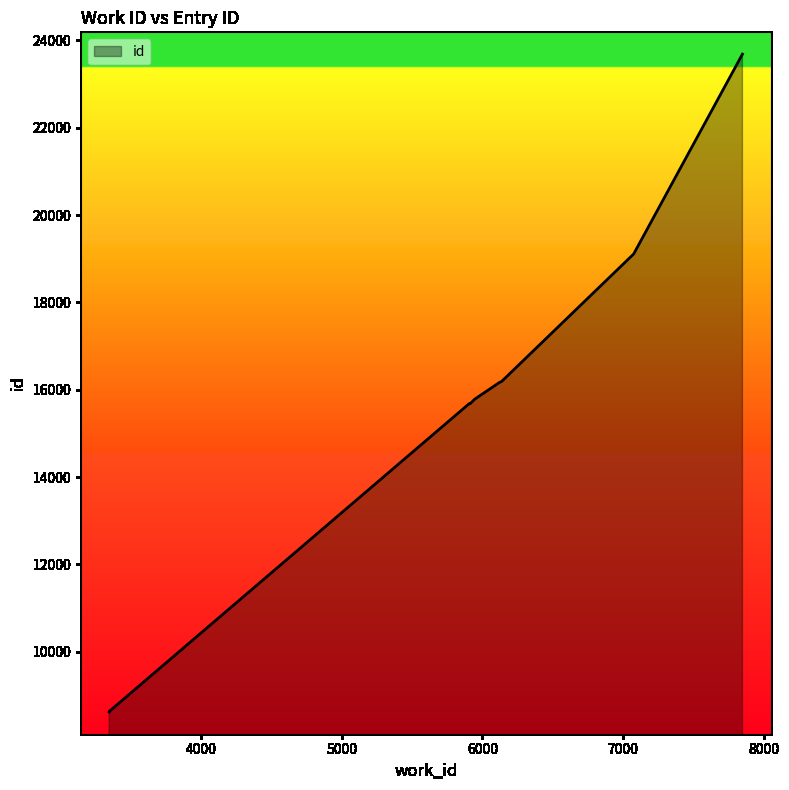

At which category does the data reach its first local valley?

5907